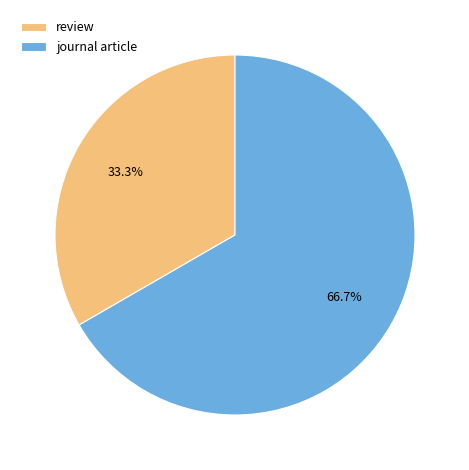

Which category has the biggest portion of the pie?

journal article